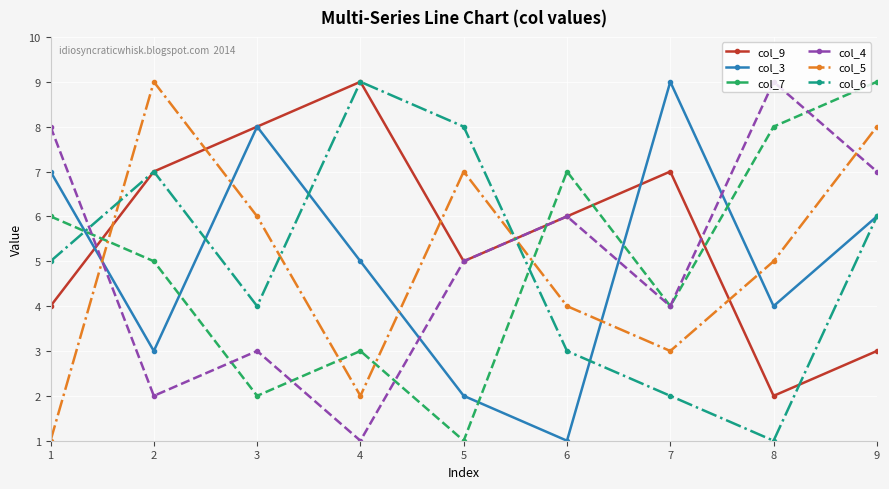

At how many categories does at least one series exceed 5?

9